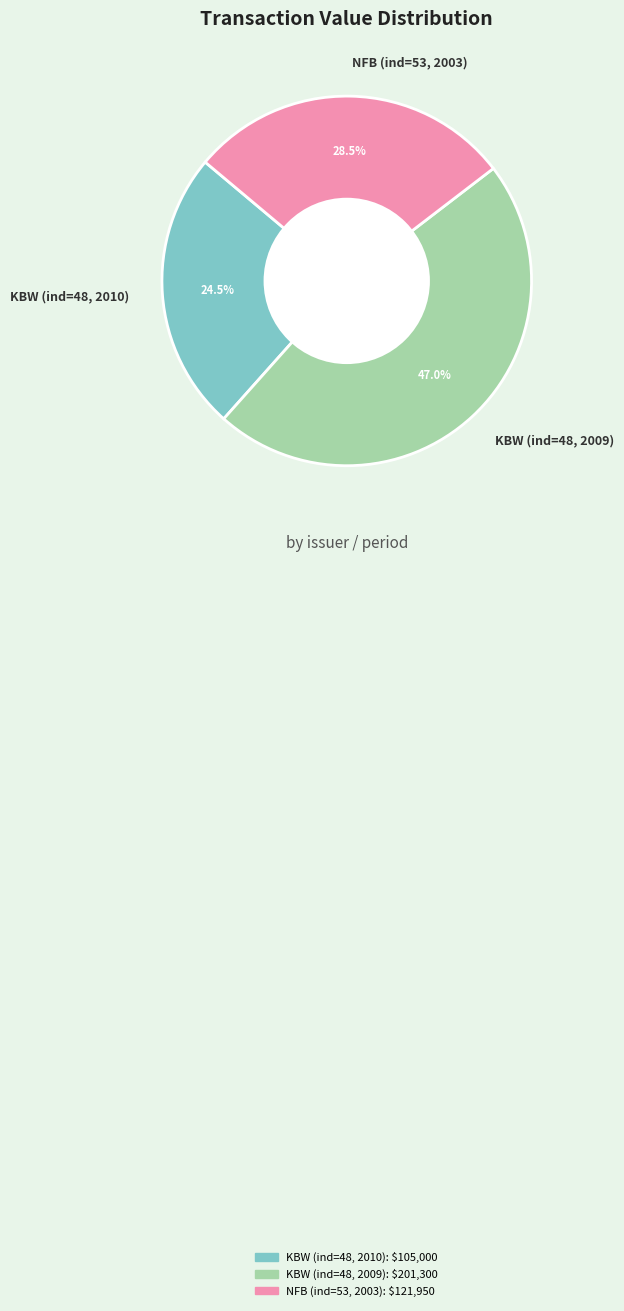

Count the number of slices in the pie.

3